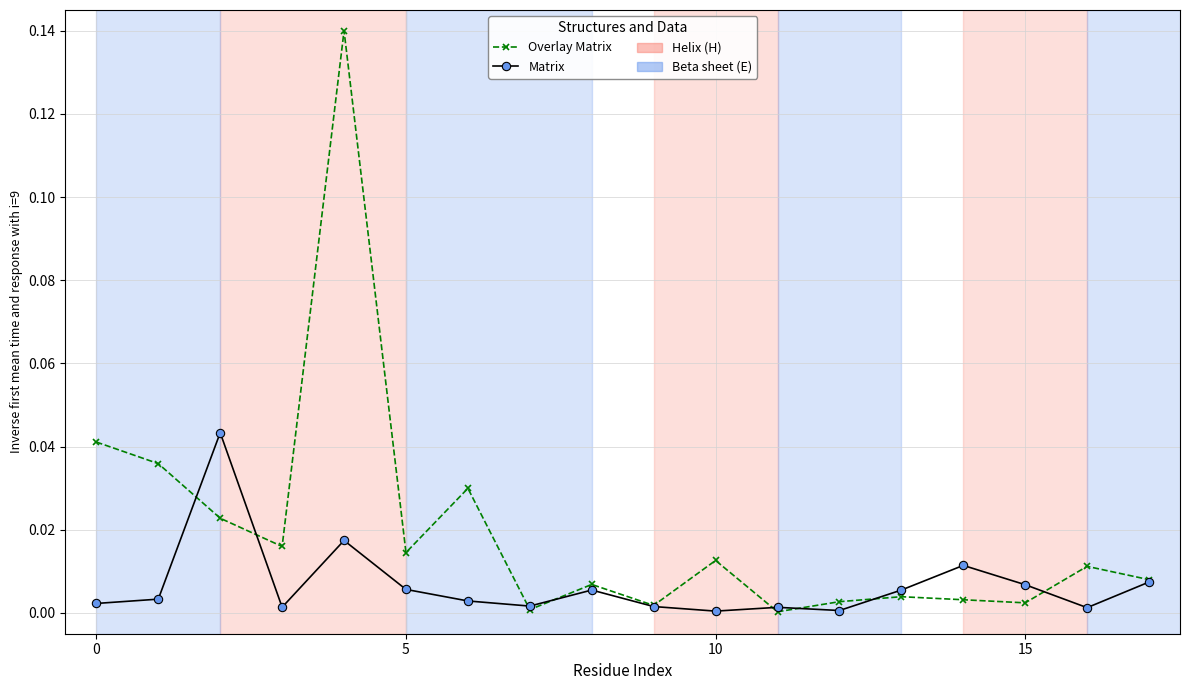

Count the number of categories in the chart.

18